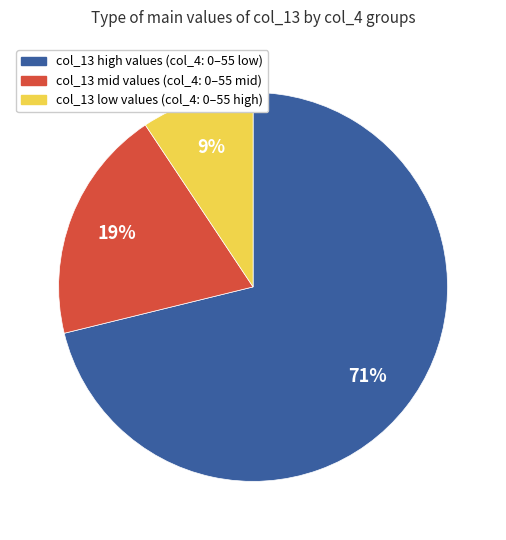

Is there any slice that represents more than half of the pie?

Yes